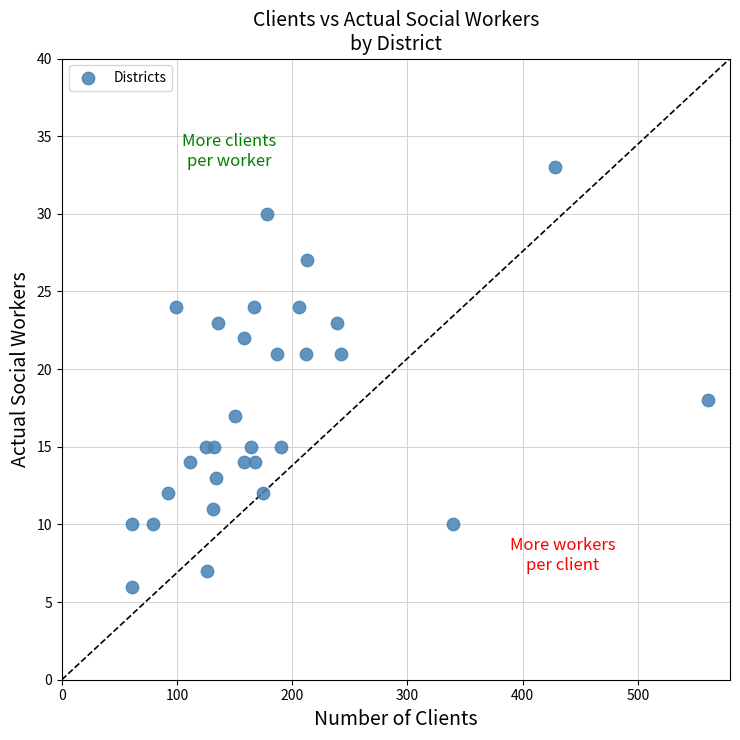

What is the range of Y values (max minus min)?

27